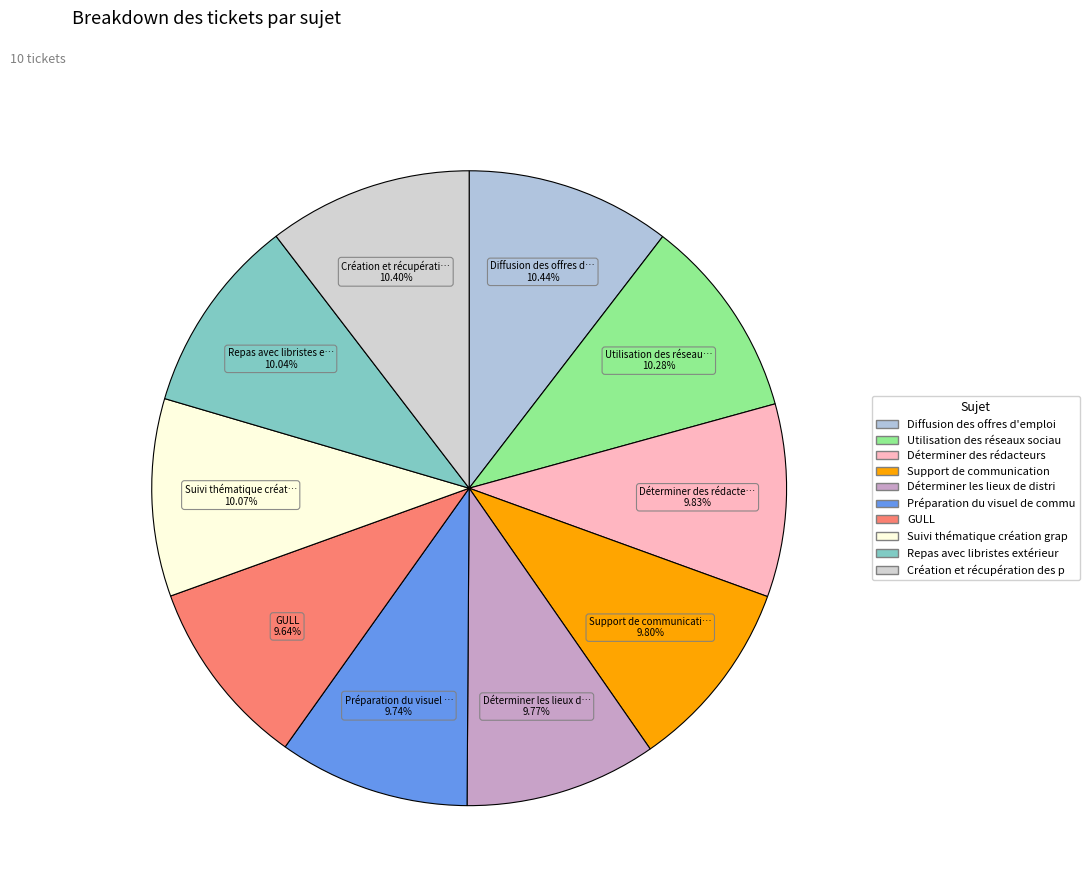

How many segments does this pie chart have?

10